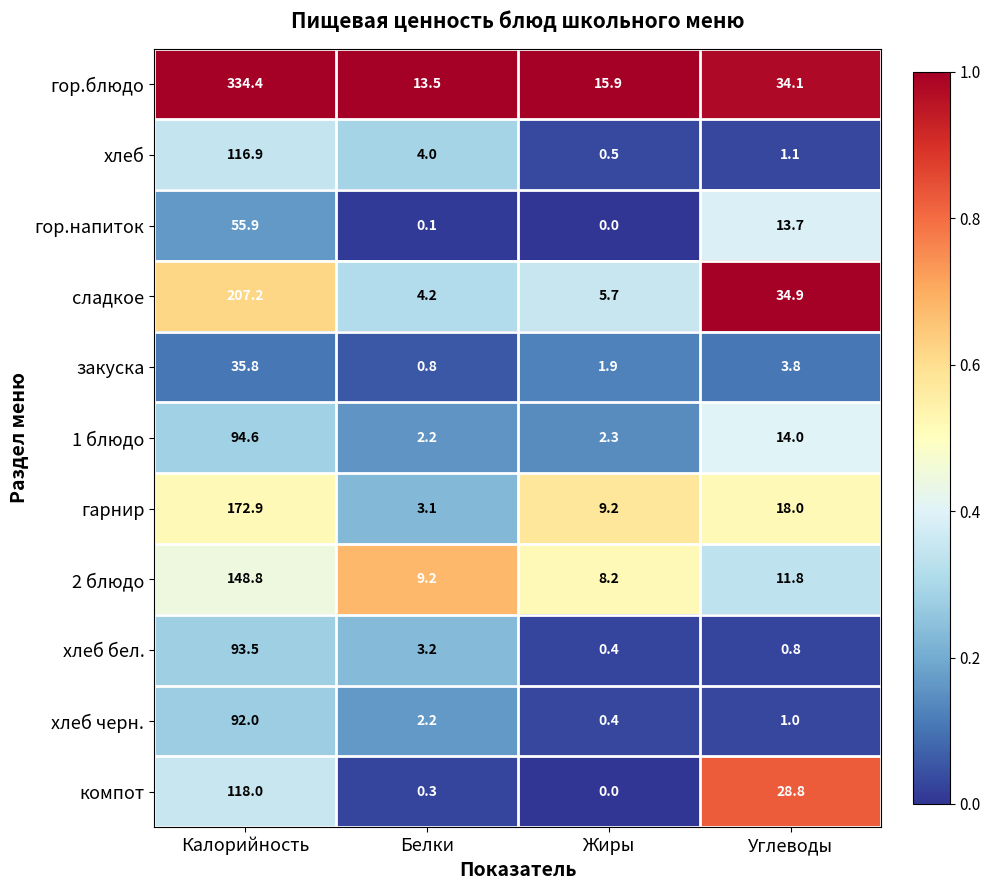

The хлеб черн. series shows 150.1 at Калорийность. True or false?

False